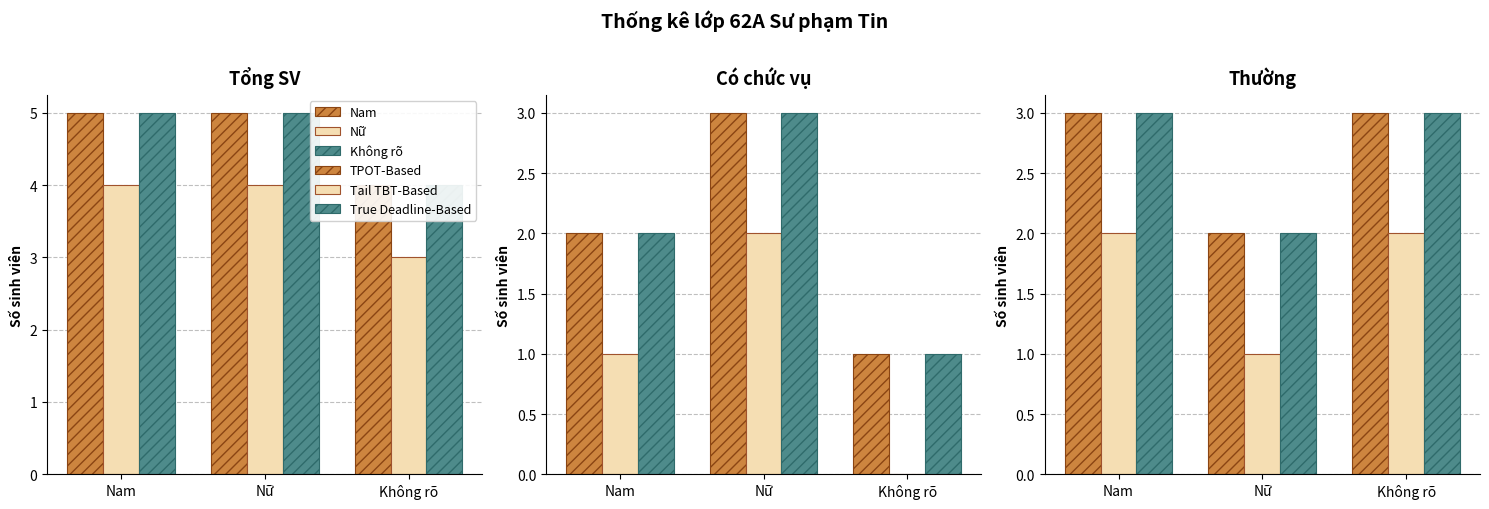

Which has a higher value, Nam or Nữ?

Nam